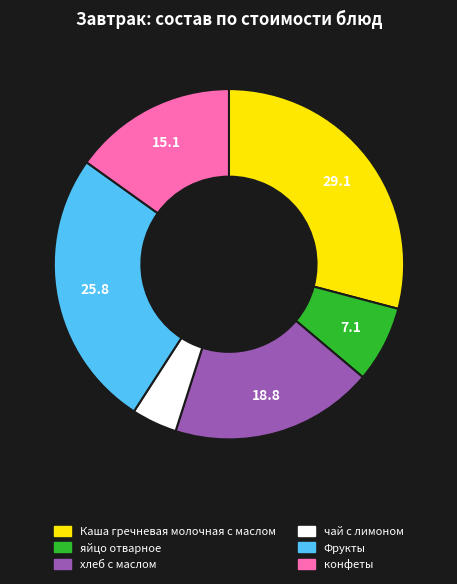

The чай с лимоном slice represents 15% of the pie. True or false?

False